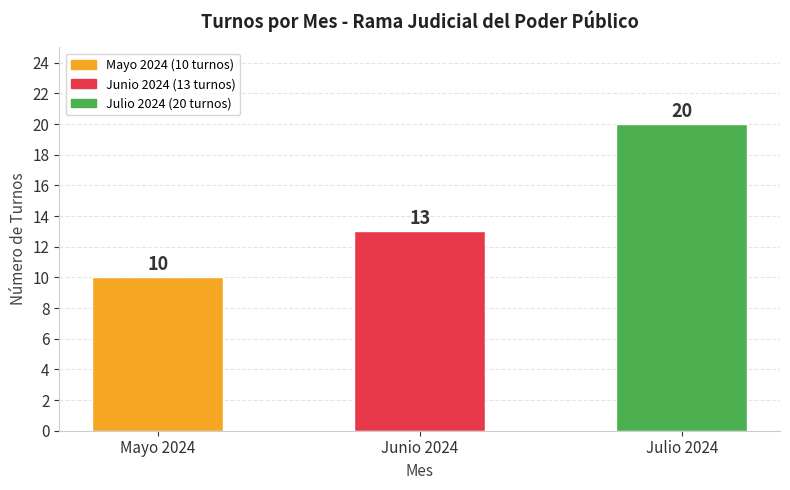

Between Junio 2024 and Julio 2024, which is larger?

Julio 2024